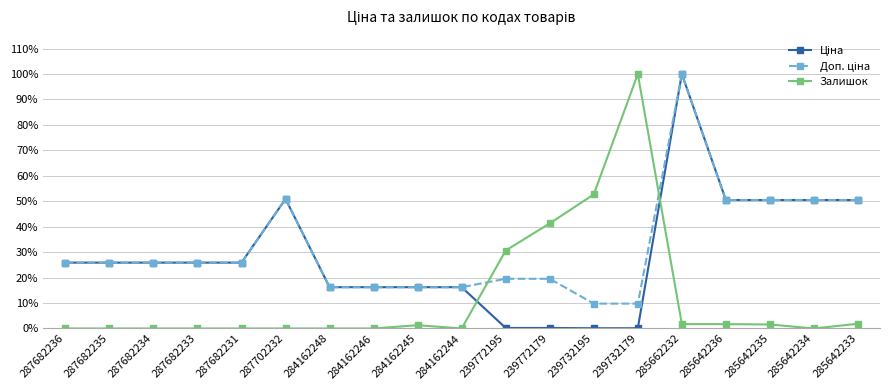

Which series has the widest spread of values?

Залишок